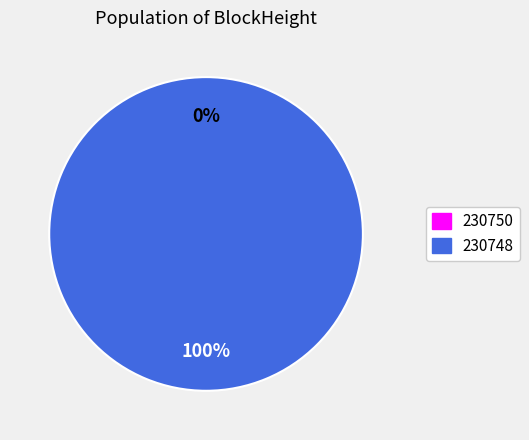

Is there a majority slice in this chart?

Yes